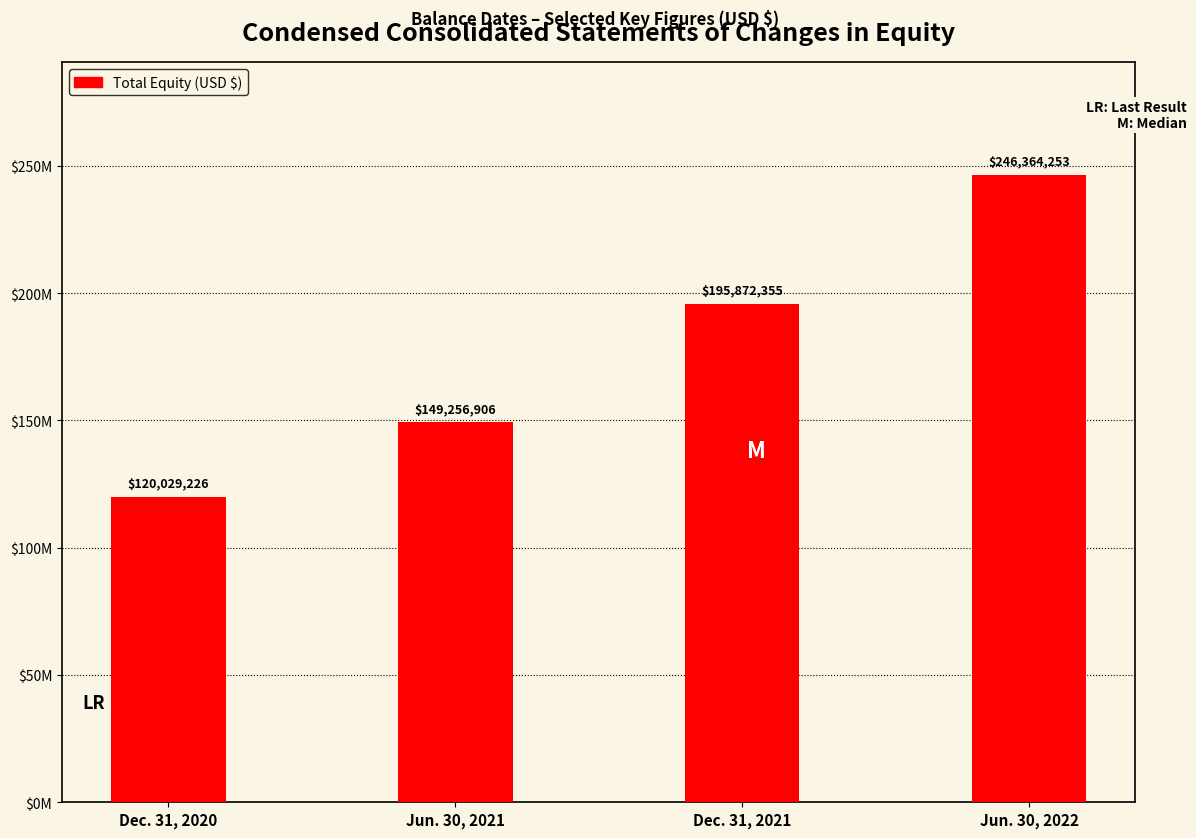

Does the chart contain any negative values?

No